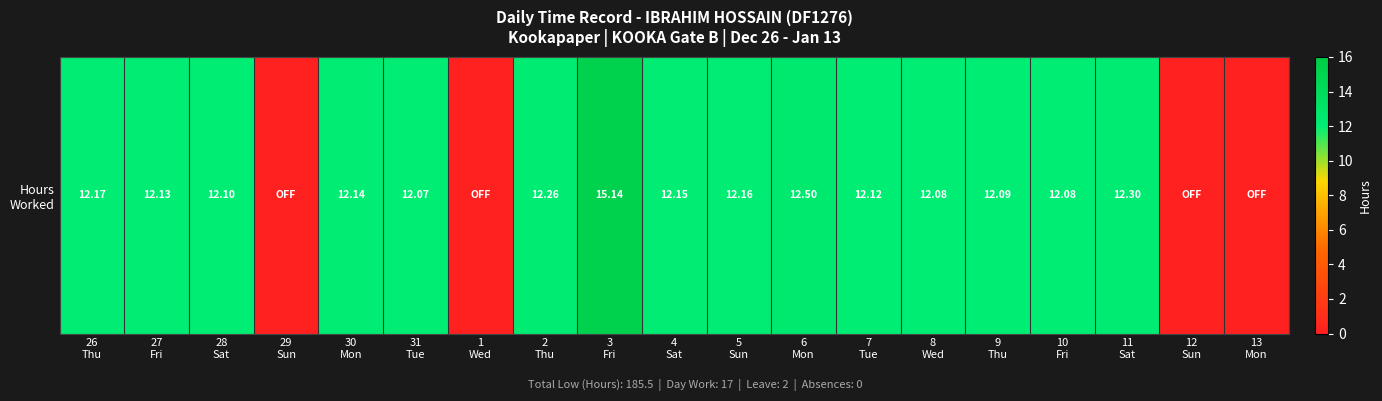

Reading left to right, what are all the values shown in this chart?

12.2	12.1	12.1	0.0	12.1	12.1	0.0	12.3	15.1	12.2	12.2	12.5	12.1	12.1	12.1	12.1	12.3	0.0	0.0